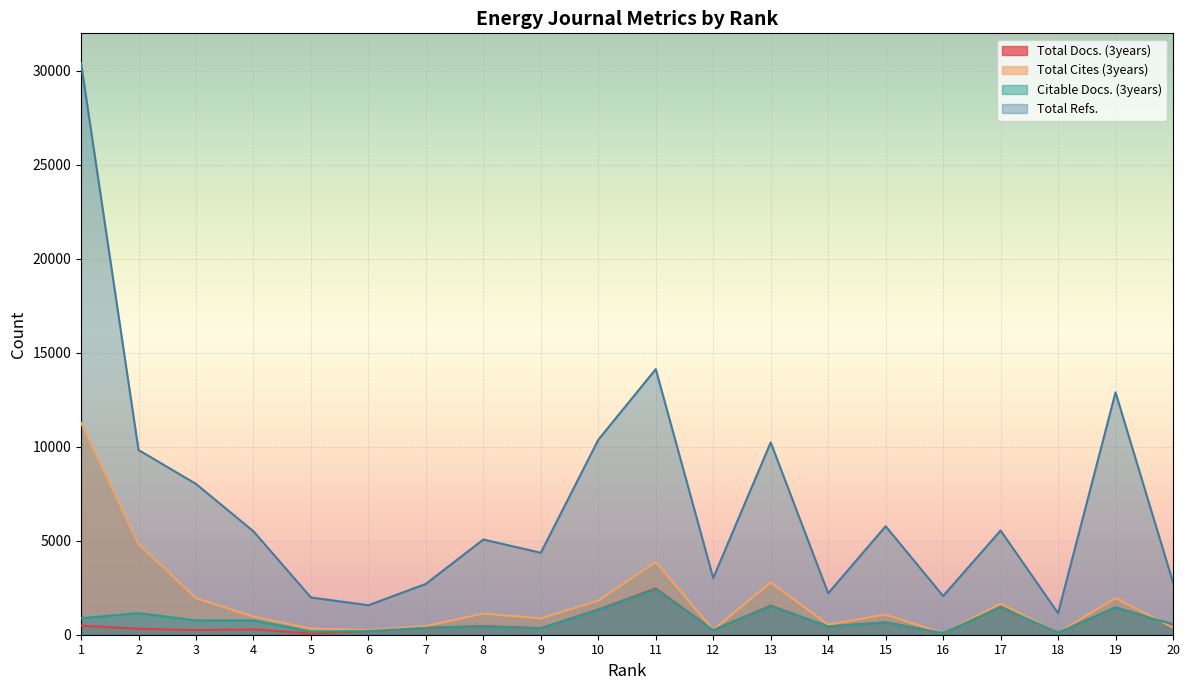

What is the spread (max minus min) of values at 6?

1375